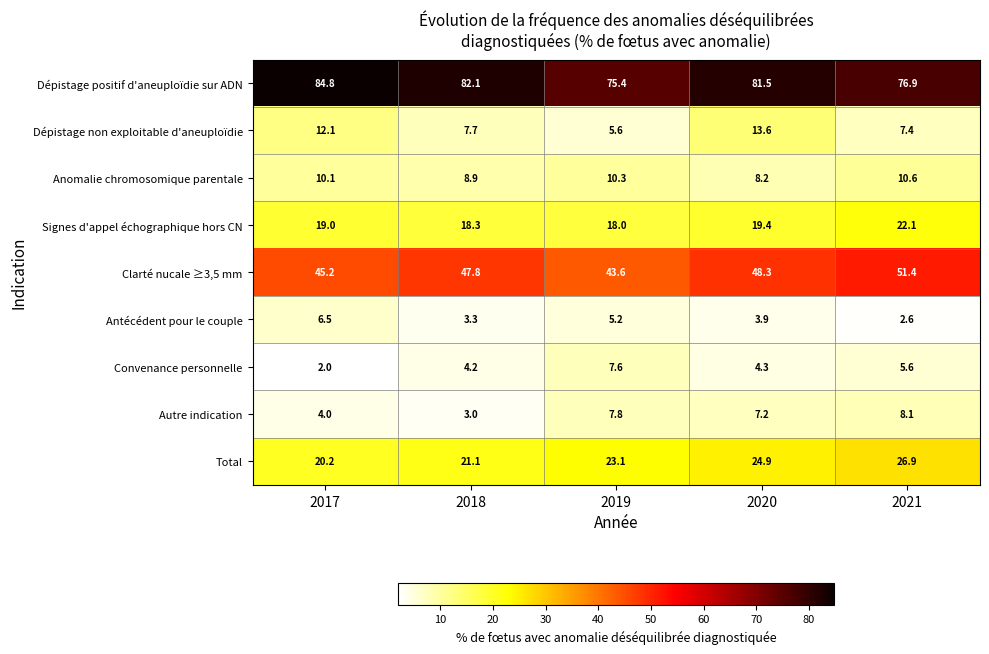

At which label is Anomalie chromosomique parentale closest to 9?

2018